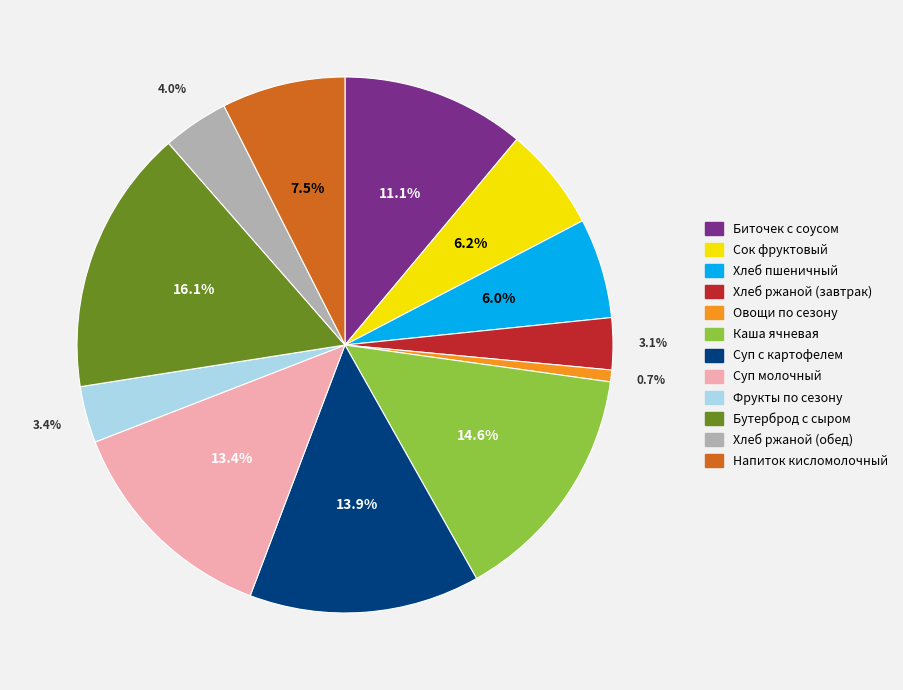

Which category has the smallest portion of the pie?

Овощи по сезону